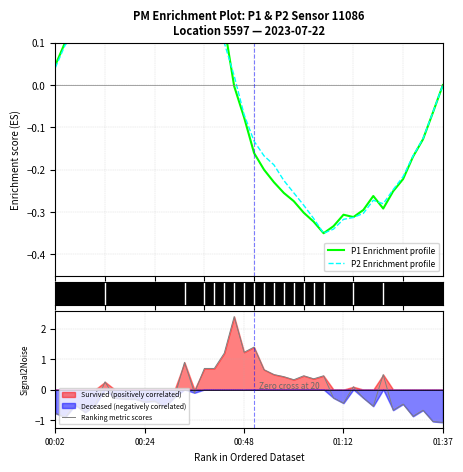

How many lines are shown in the chart?

3